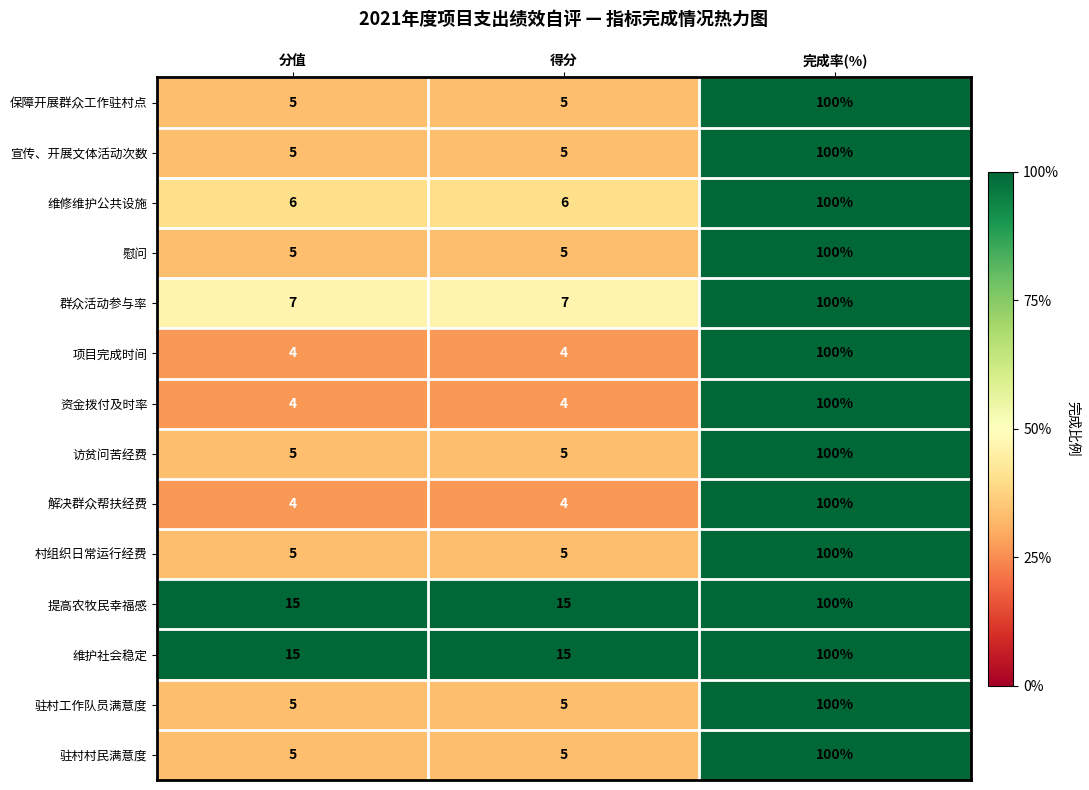

Which category has the highest value across all series?

完成率(%)